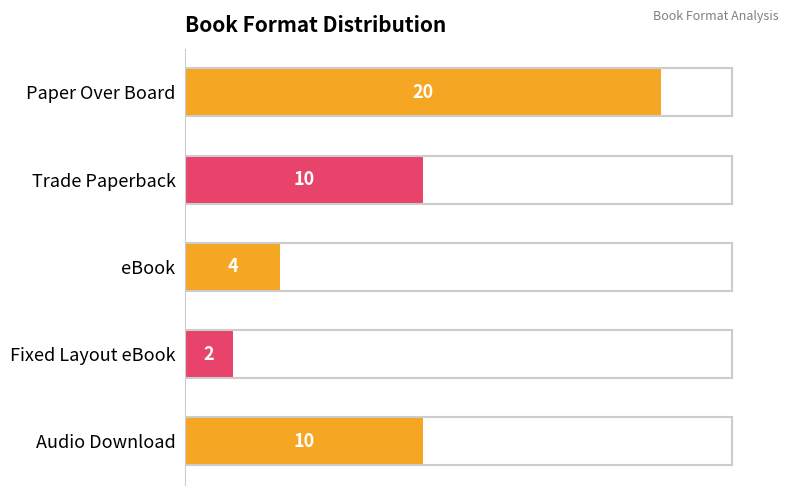

What is the value of the 5th bar from the top?

10